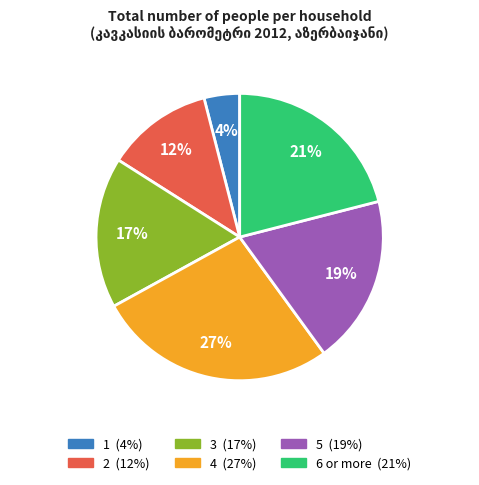

Is it true that 3 is 29% of the pie?

False